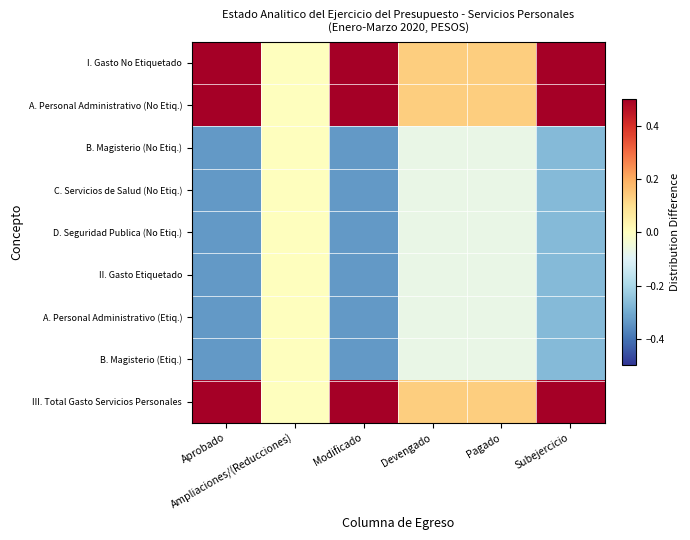

Reading left to right, what are all the values shown in this chart?

I. Gasto No Etiquetado: Aprobado=0.7	Ampliaciones/(Reducciones)=0.0	Modificado=0.7	Devengado=0.1	Pagado=0.1	Subejercicio=0.5
A. Personal Administrativo (No Etiq.): Aprobado=0.7	Ampliaciones/(Reducciones)=0.0	Modificado=0.7	Devengado=0.1	Pagado=0.1	Subejercicio=0.5
B. Magisterio (No Etiq.): Aprobado=-0.3	Ampliaciones/(Reducciones)=0.0	Modificado=-0.3	Devengado=-0.1	Pagado=-0.1	Subejercicio=-0.3
C. Servicios de Salud (No Etiq.): Aprobado=-0.3	Ampliaciones/(Reducciones)=0.0	Modificado=-0.3	Devengado=-0.1	Pagado=-0.1	Subejercicio=-0.3
D. Seguridad Publica (No Etiq.): Aprobado=-0.3	Ampliaciones/(Reducciones)=0.0	Modificado=-0.3	Devengado=-0.1	Pagado=-0.1	Subejercicio=-0.3
II. Gasto Etiquetado: Aprobado=-0.3	Ampliaciones/(Reducciones)=0.0	Modificado=-0.3	Devengado=-0.1	Pagado=-0.1	Subejercicio=-0.3
A. Personal Administrativo (Etiq.): Aprobado=-0.3	Ampliaciones/(Reducciones)=0.0	Modificado=-0.3	Devengado=-0.1	Pagado=-0.1	Subejercicio=-0.3
B. Magisterio (Etiq.): Aprobado=-0.3	Ampliaciones/(Reducciones)=0.0	Modificado=-0.3	Devengado=-0.1	Pagado=-0.1	Subejercicio=-0.3
III. Total Gasto Servicios Personales: Aprobado=0.7	Ampliaciones/(Reducciones)=0.0	Modificado=0.7	Devengado=0.1	Pagado=0.1	Subejercicio=0.5